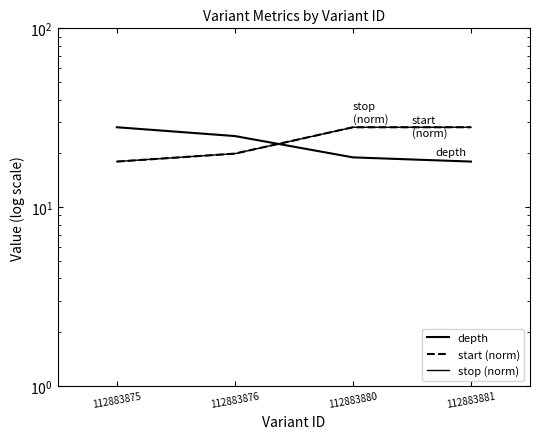

How many lines are shown in the chart?

3